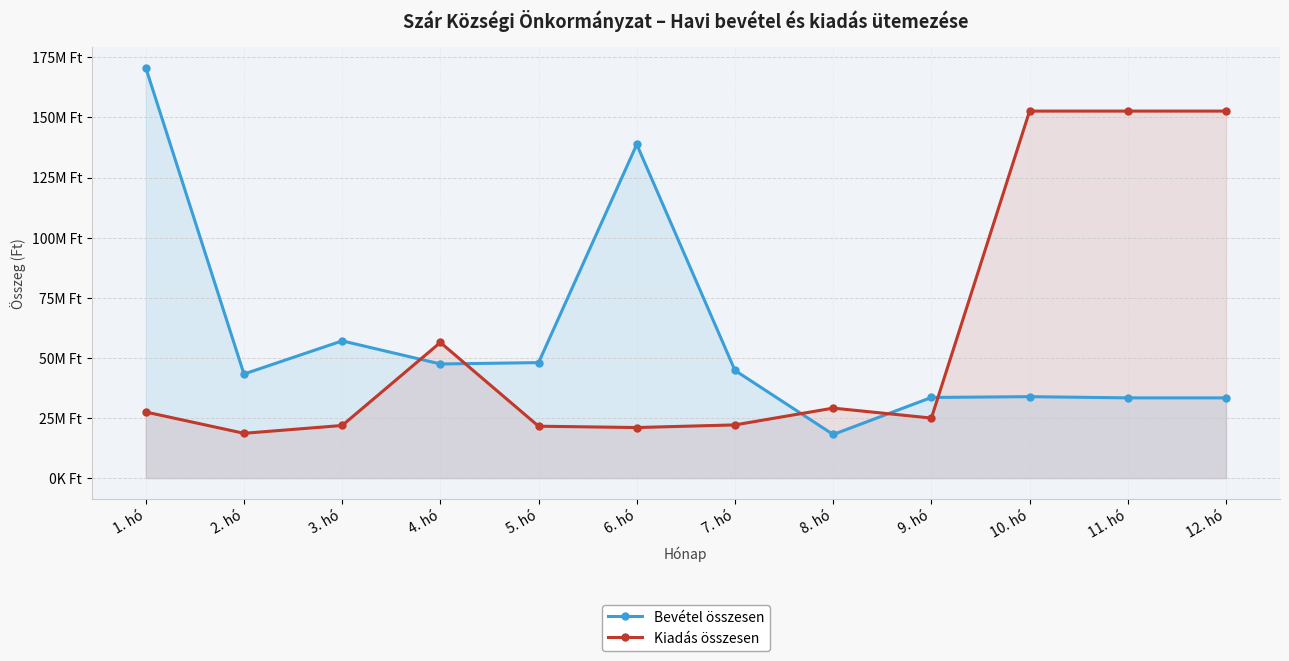

What is the total value across all series at 8. hó?

47268371.0